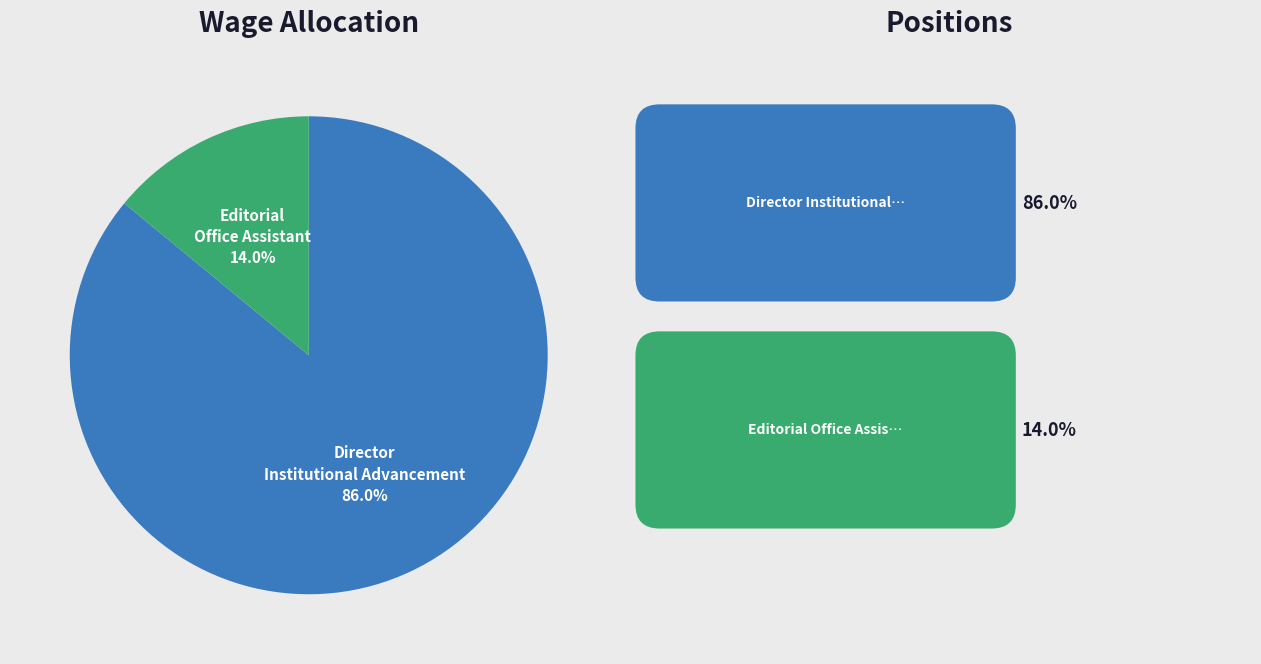

Which has a higher value, Editorial Office Assistant or Director Institutional Advancement?

Director Institutional Advancement